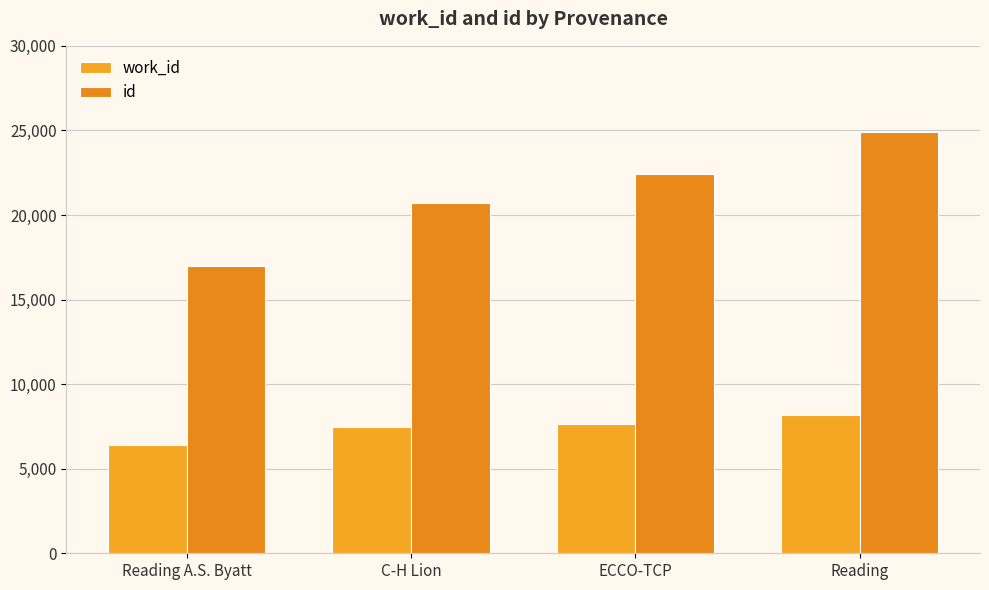

The value of id at Reading A.S. Byatt is 17004. True or false?

True